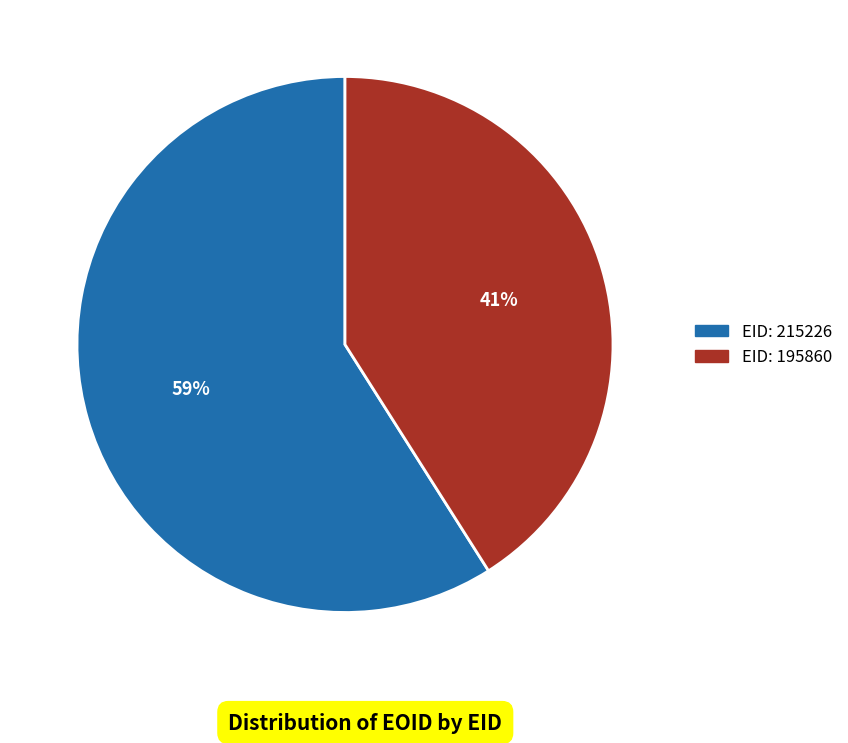

To the nearest percent, what is the average slice percentage?

50%